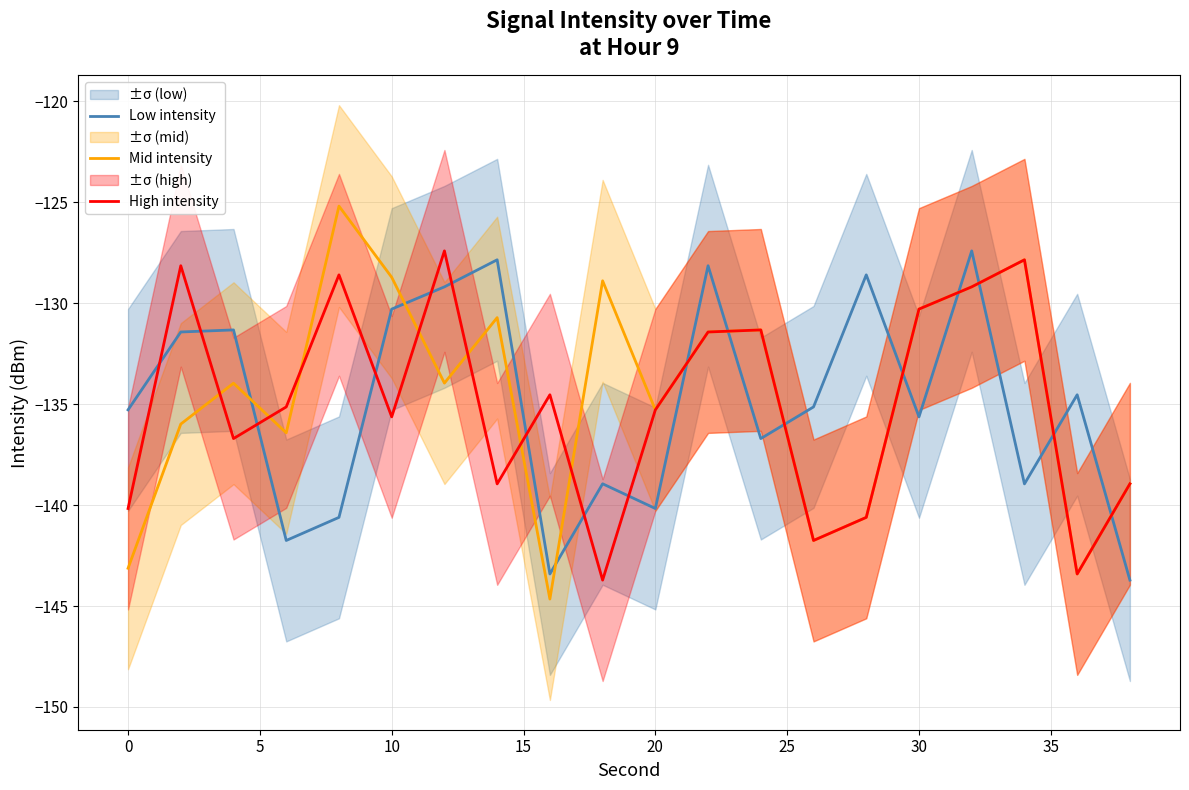

After their last crossing, which series has the higher values: Low intensity or High intensity?

High intensity